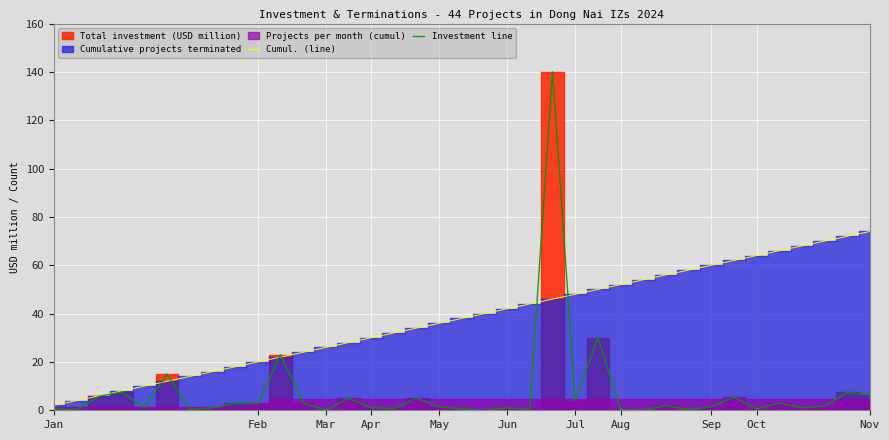

What is the value of the Cumul. (line) point at the 12th from the left?

24.0